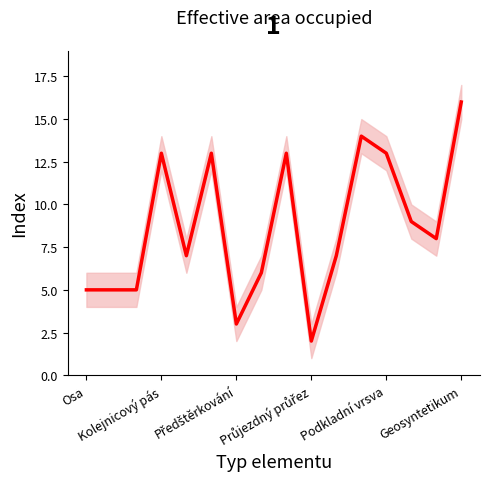

What is the difference between the second highest and minimum values?

12